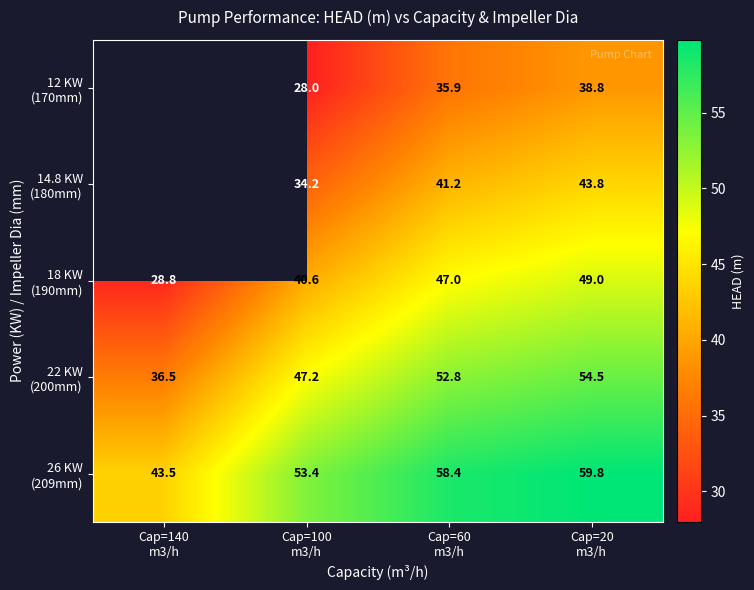

The 26 KW (209mm) series shows 58.4 at Cap=60 m3/h. True or false?

True